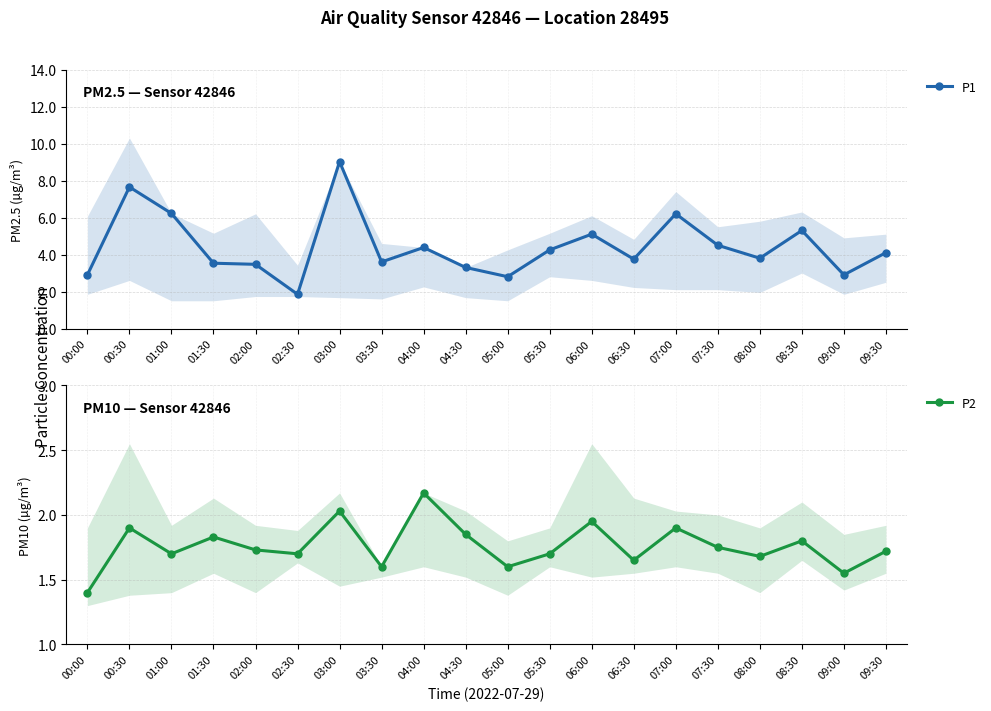

How many interior local peaks does the P1 series have?

6